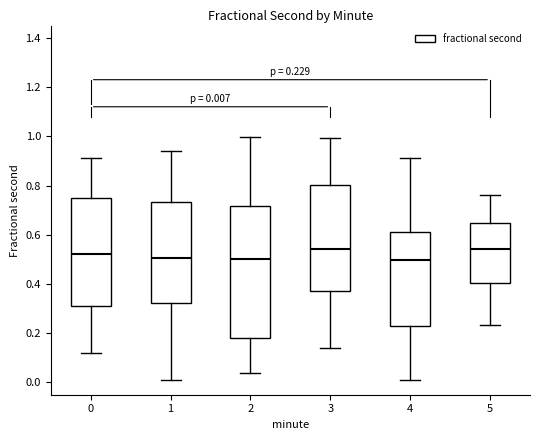

Comparing the boxes themselves (not the whiskers), which one is the tallest?

2